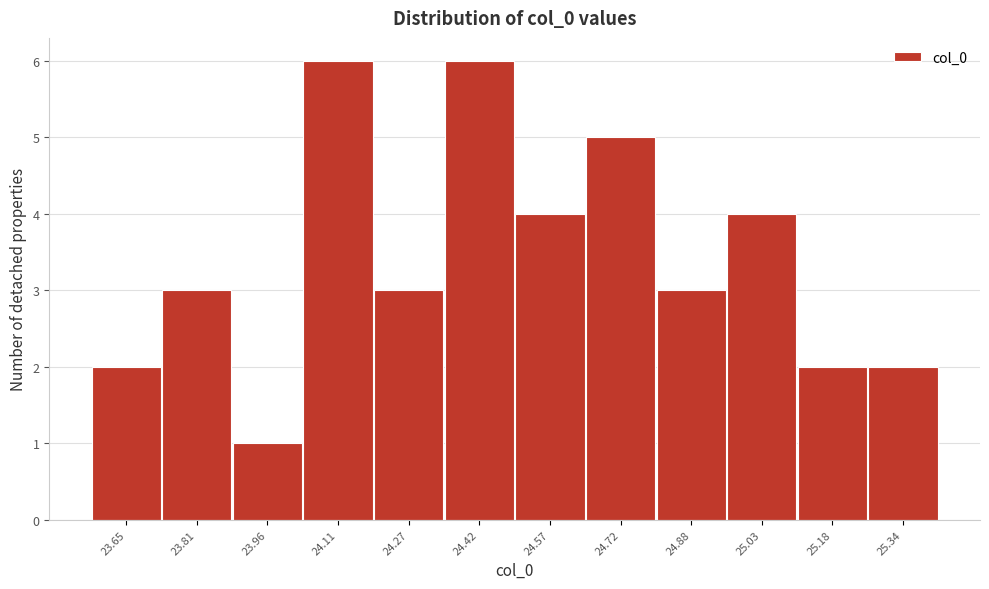

Reading left to right, transcribe all the data shown in this chart.

23.65=2	23.81=3	23.96=1	24.11=6	24.27=3	24.42=6	24.57=4	24.72=5	24.88=3	25.03=4	25.18=2	25.34=2